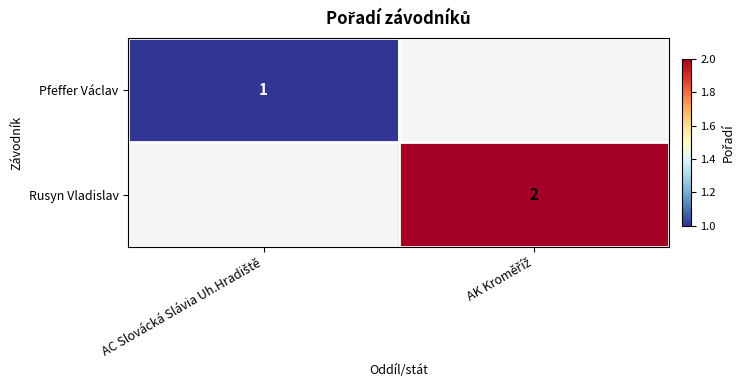

What is the highest value of the Pfeffer Václav series?

1.0